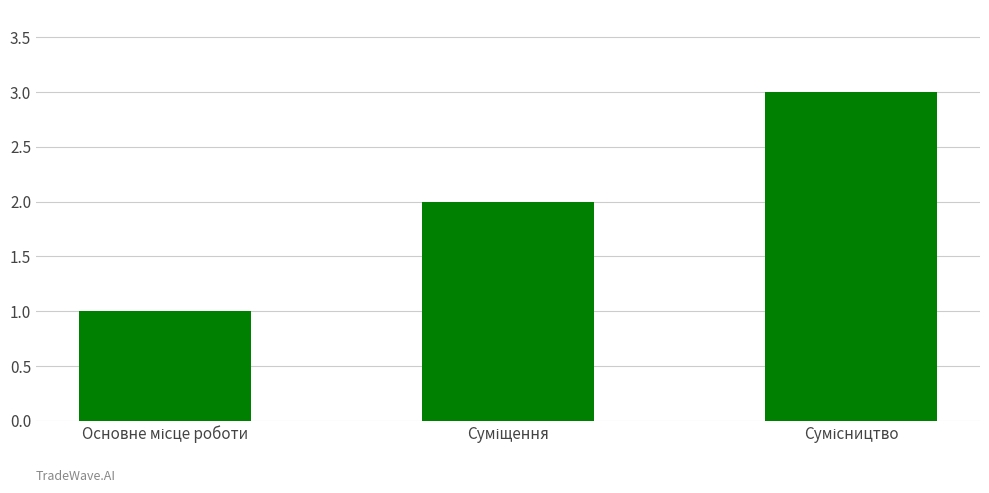

What is the greatest value displayed?

3